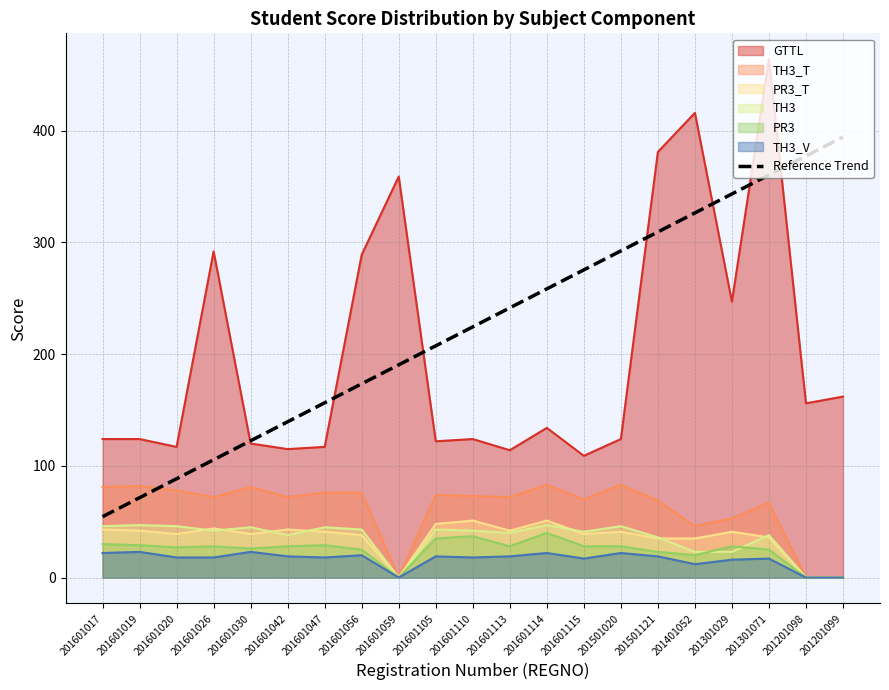

Does the chart display data point markers on the line(s)?

No